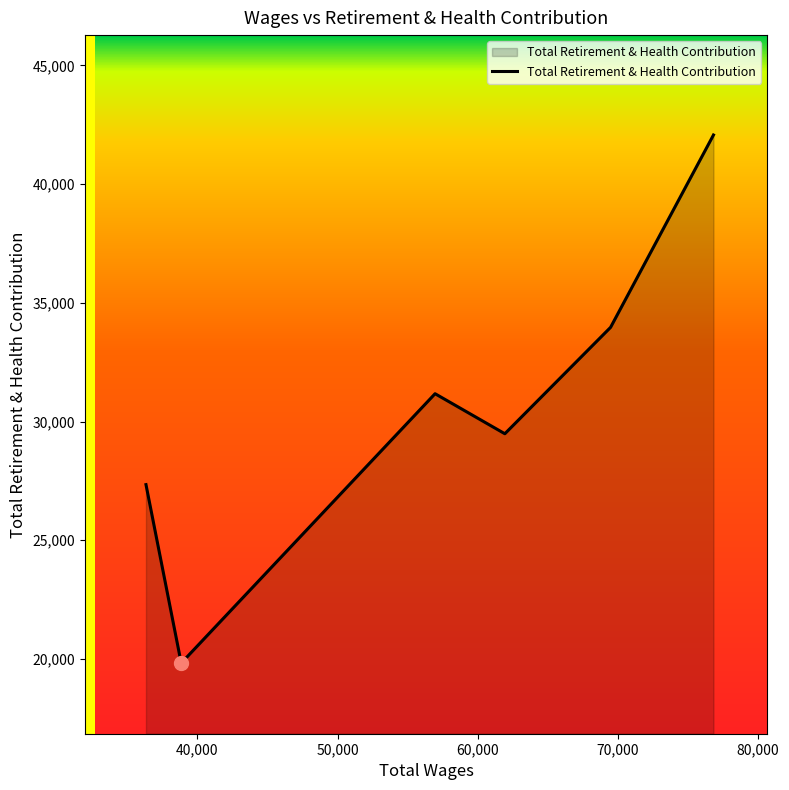

Does the chart have visible grid lines?

No